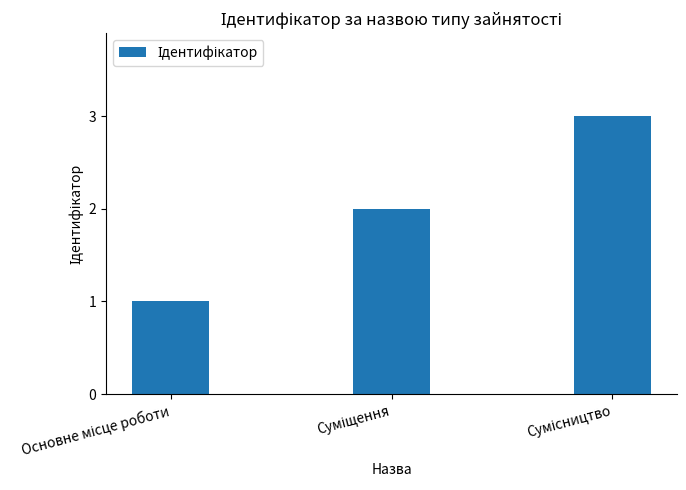

What is the sum of all values?

6